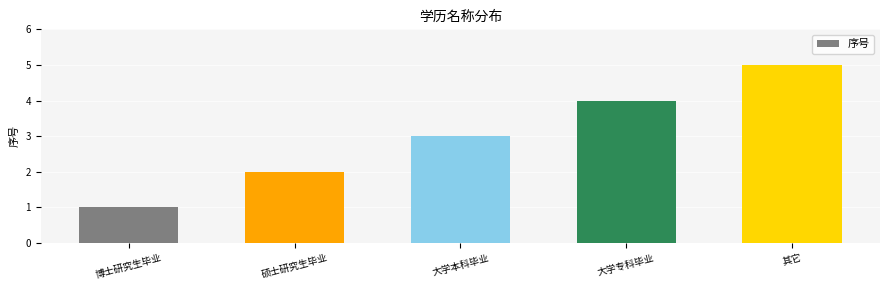

Reading right to left, list all the values displayed in this chart.

5	4	3	2	1